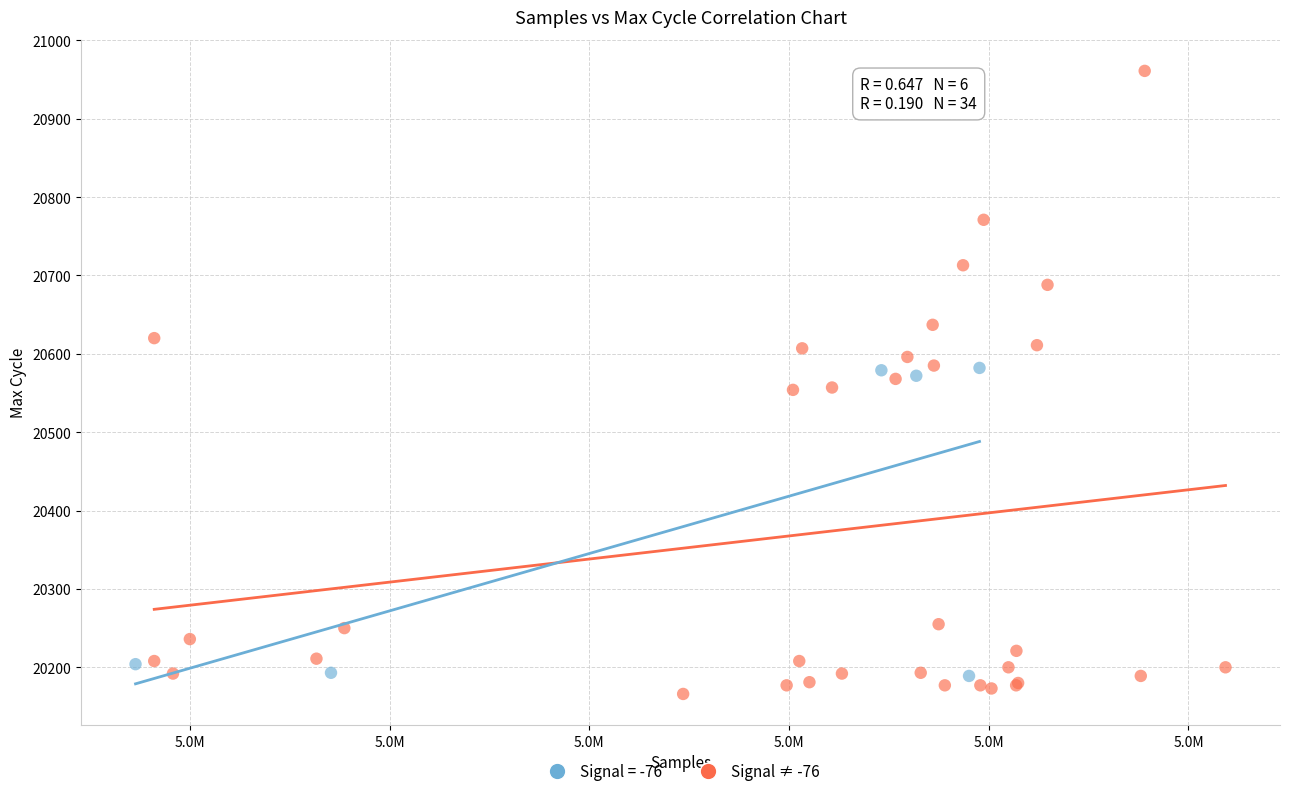

Which series has the widest spread of Y values?

Signal = -76